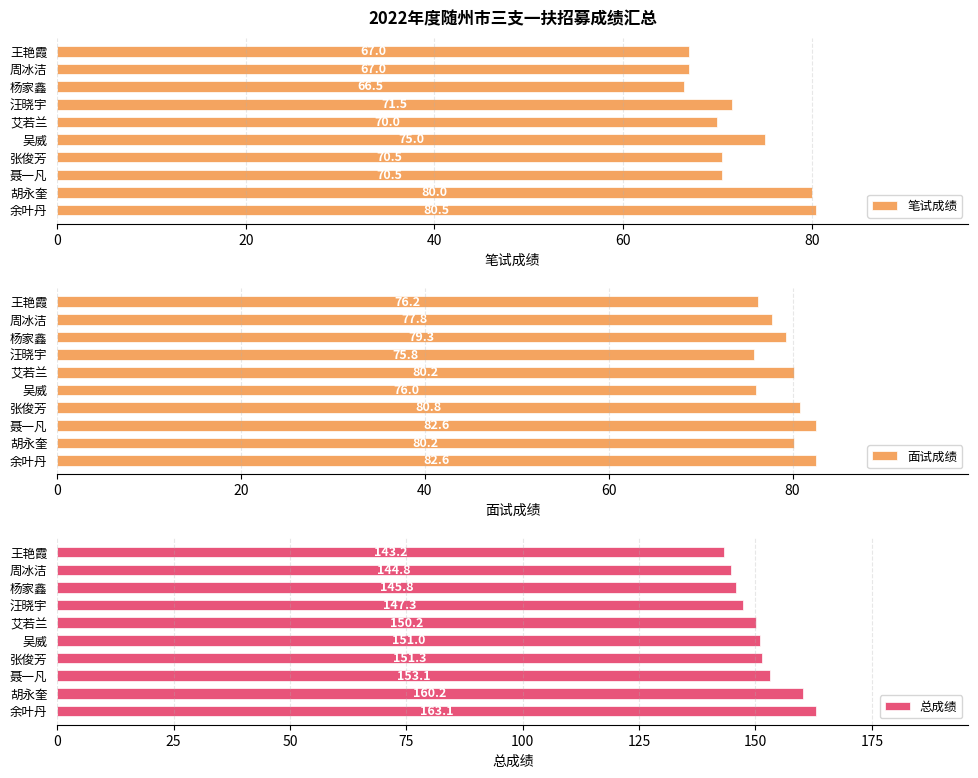

What is the value of the 总成绩 bar at the 7th from the left?

147.3